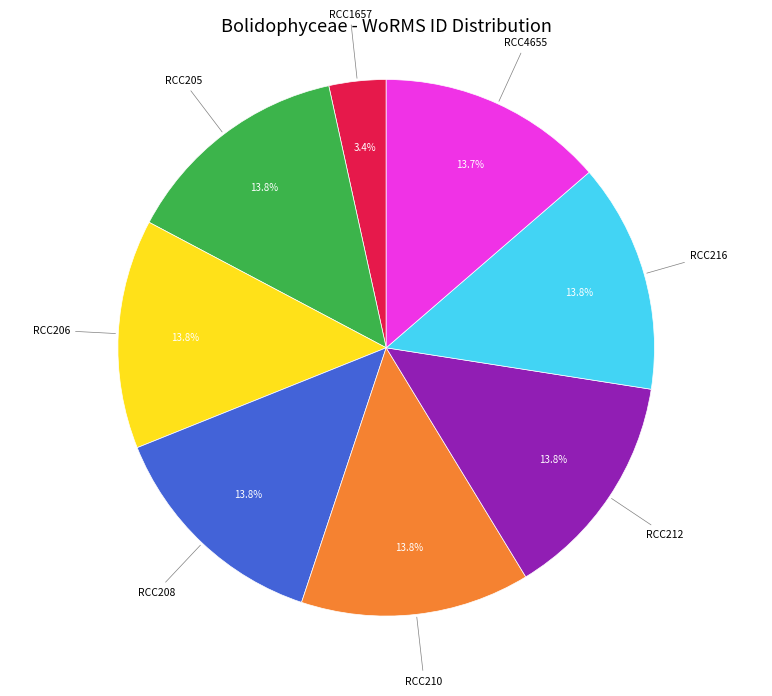

Does any single category account for the majority?

No